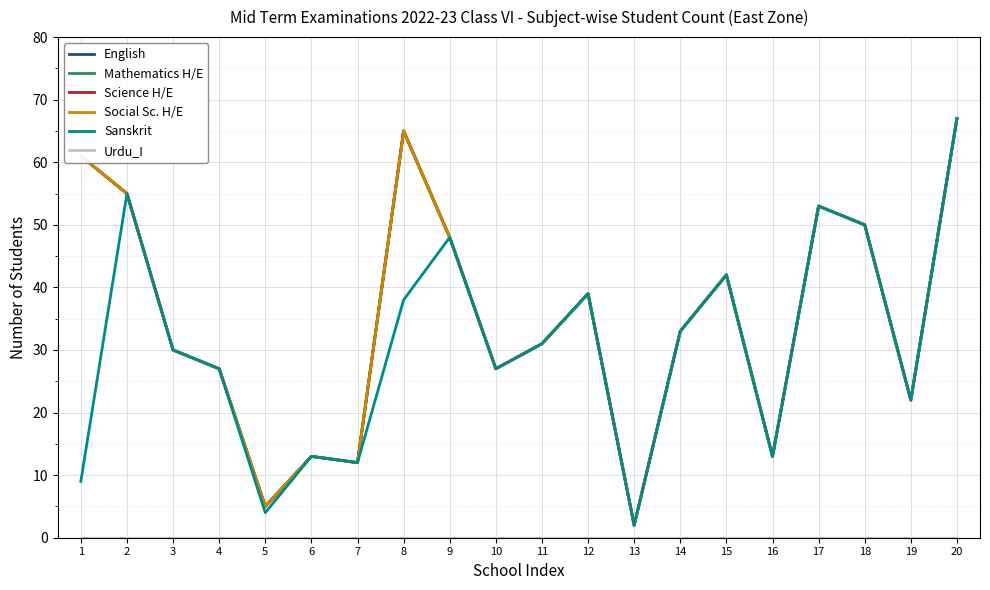

Does the chart display data point markers on the line(s)?

No